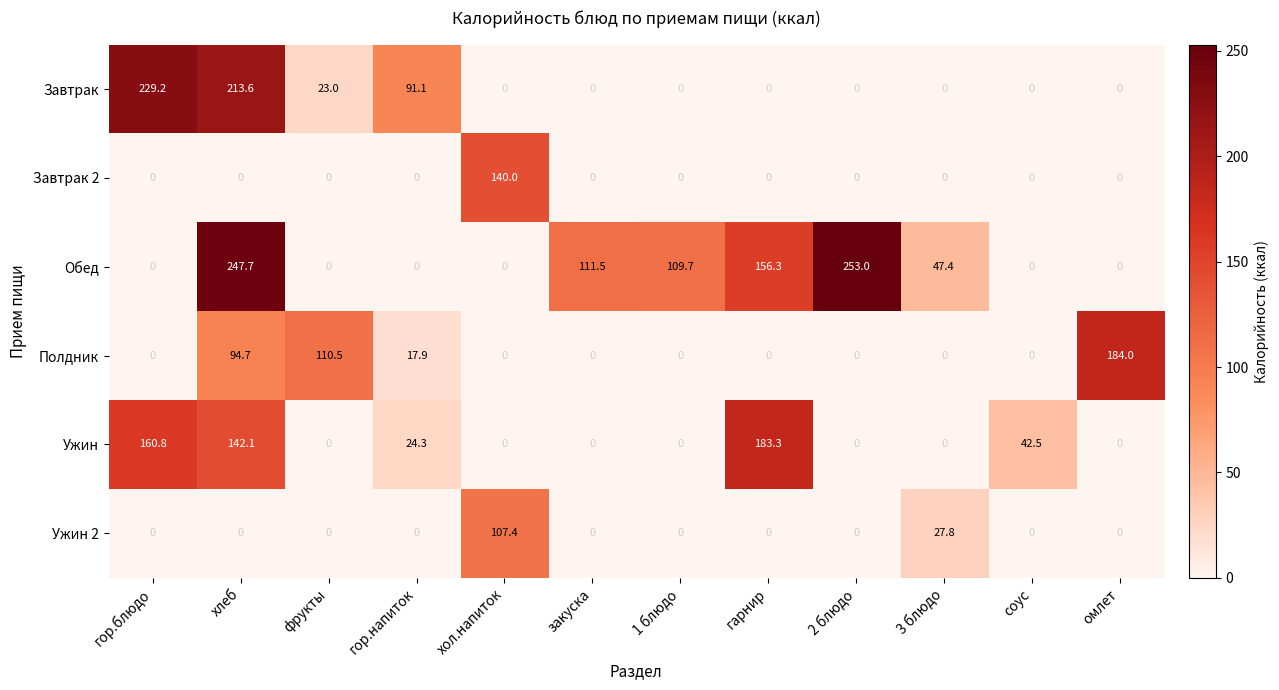

True or false: Полдник has a value of 29.4 at гор.напиток.

False